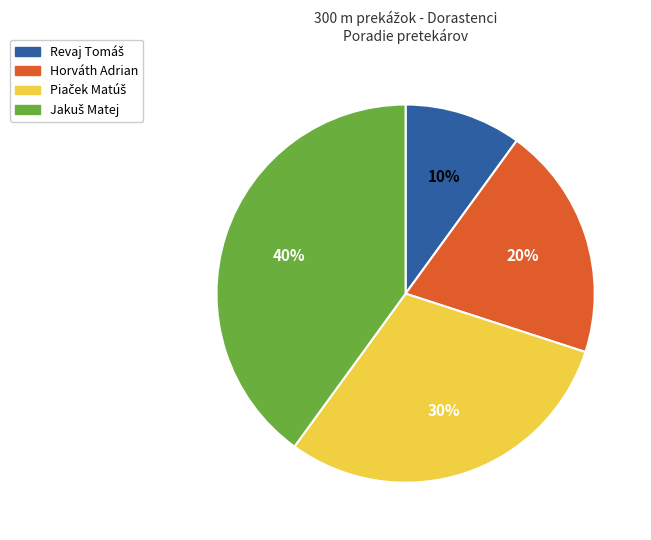

The Horváth Adrian slice represents 20% of the pie. True or false?

True